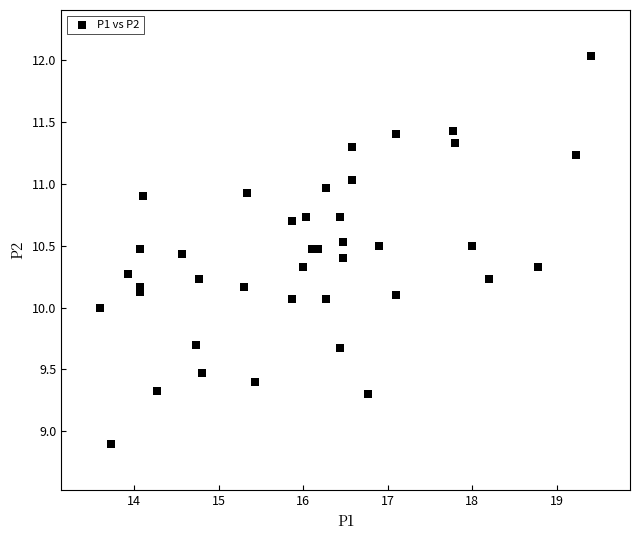

What is the range of X values (max minus min)?

5.8